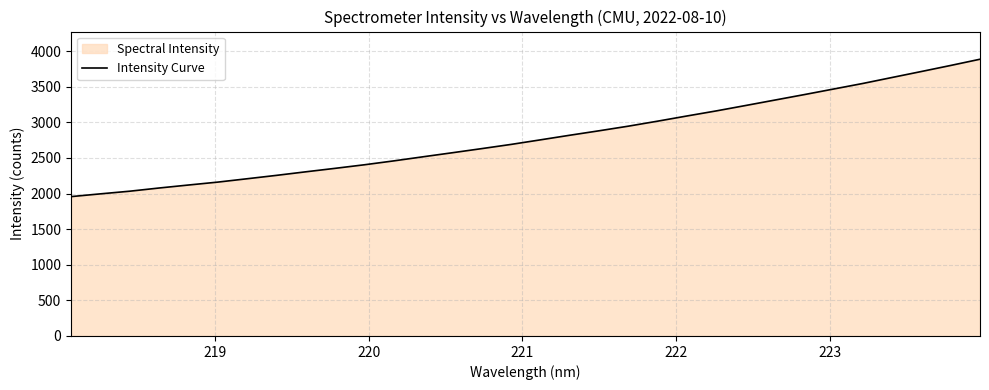

What is the minimum value shown in the chart?

1956.8